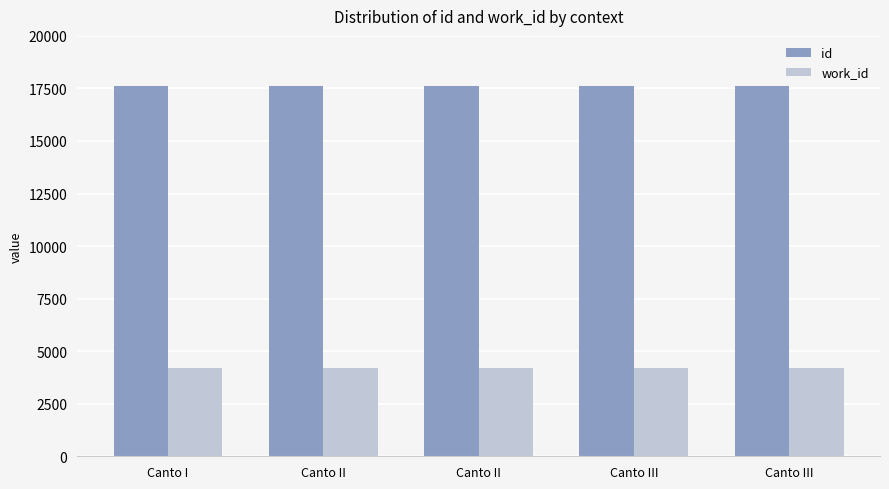

What is the lowest value of the id series?

17600